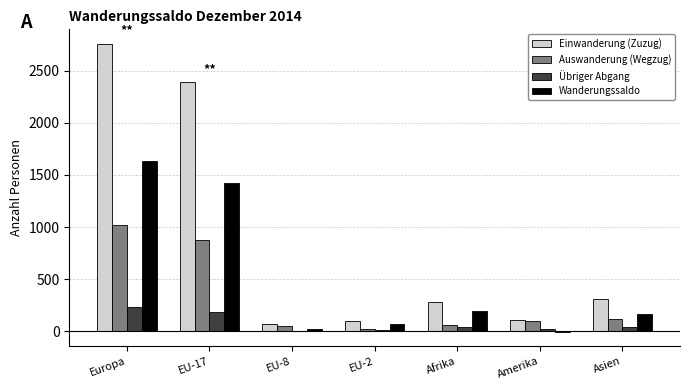

Which series has the largest total across all categories?

Einwanderung (Zuzug)